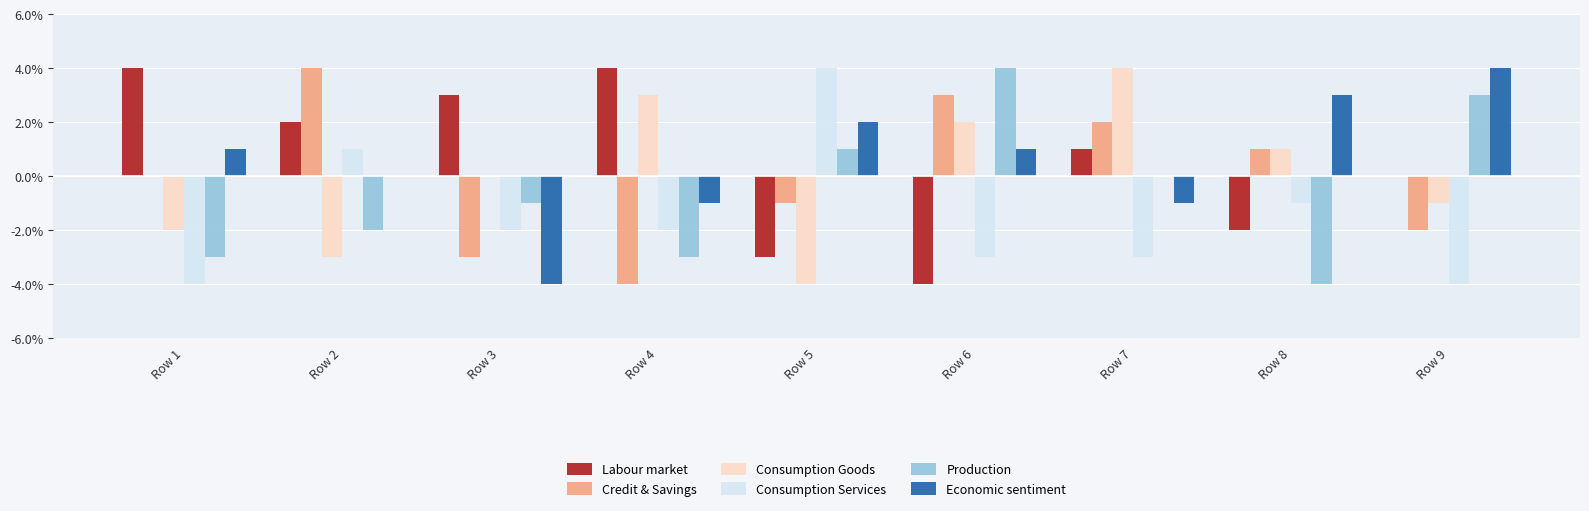

What is the maximum value for Economic sentiment?

4